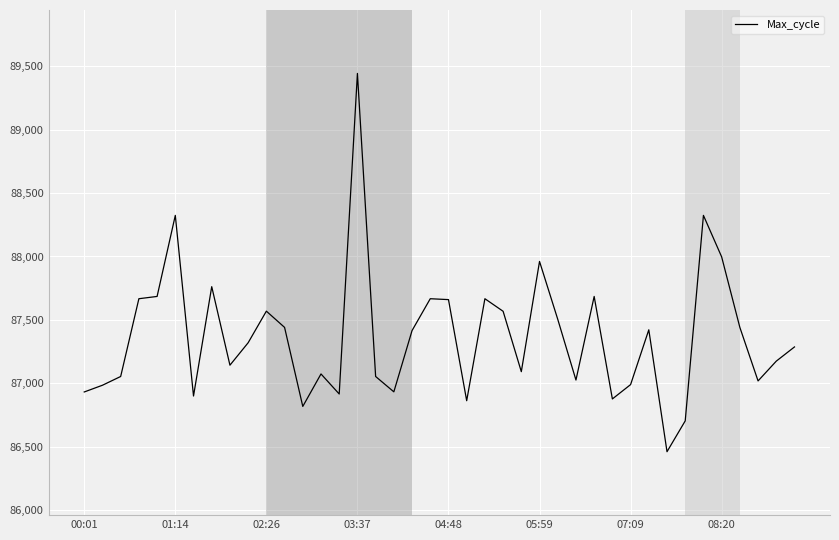

What is the maximum value shown in the chart?

89443